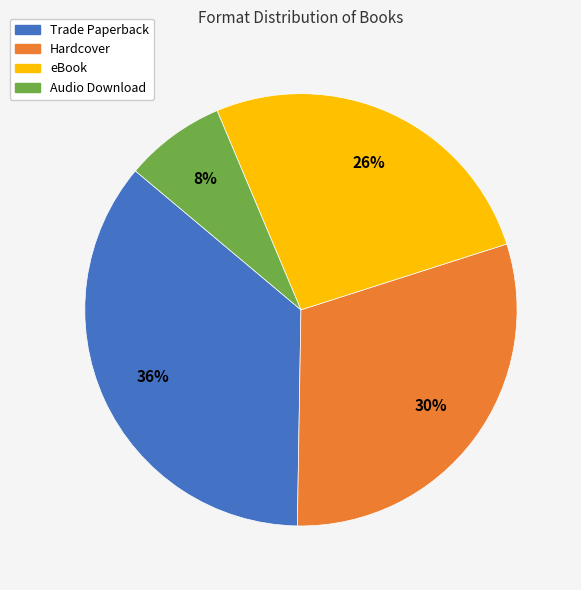

How many slices are in this pie chart?

4